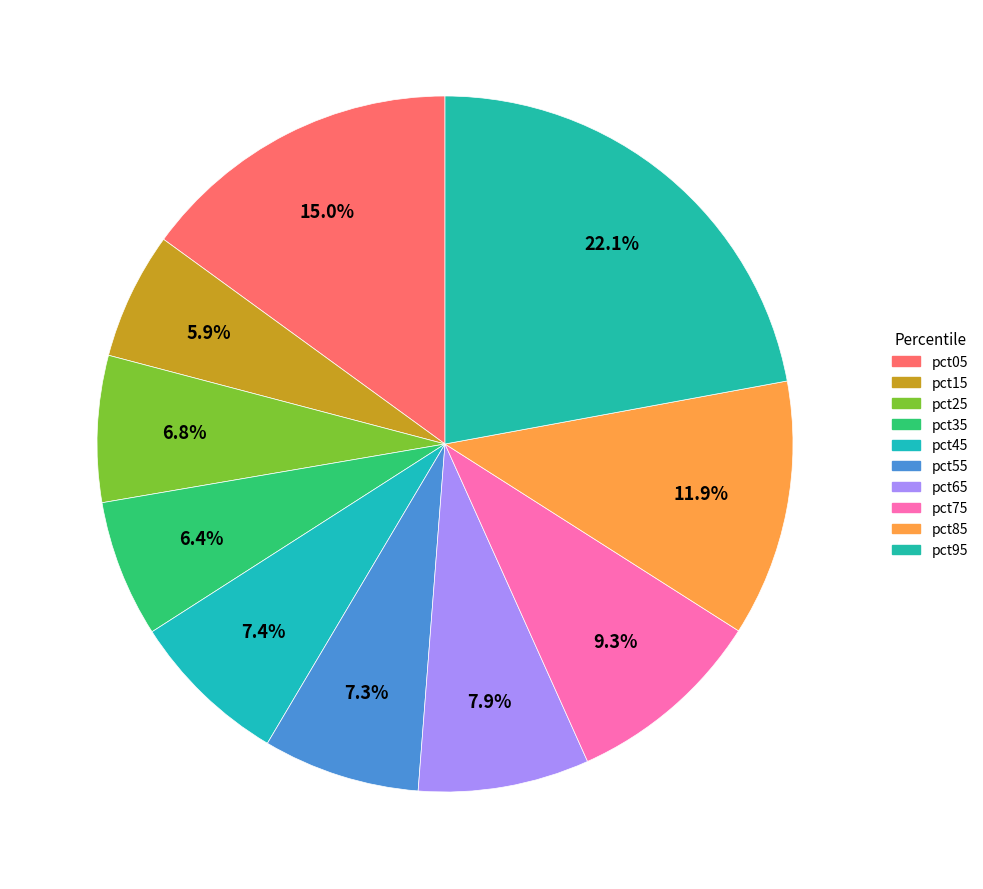

Does any single category account for the majority?

No